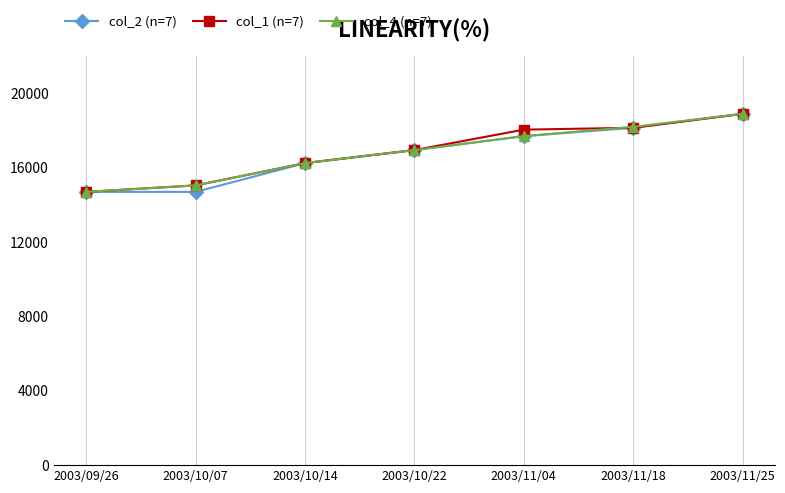

Is the value of col_1 (n=7) at 2003/10/07 greater than the value of col_2 (n=7) at 2003/10/14?

No